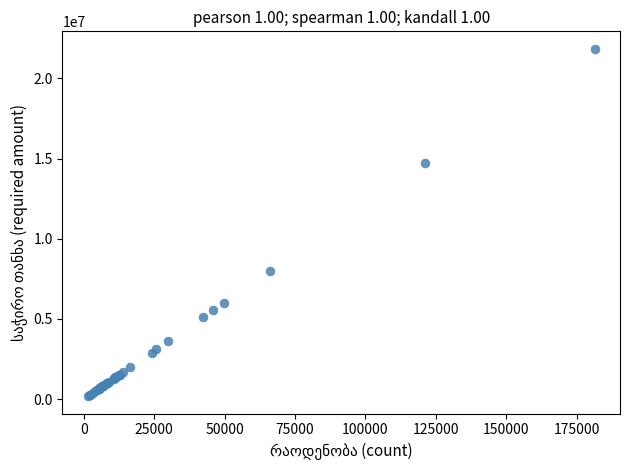

What Y value in the scatter plot is closest to 11012528?

7988751.5